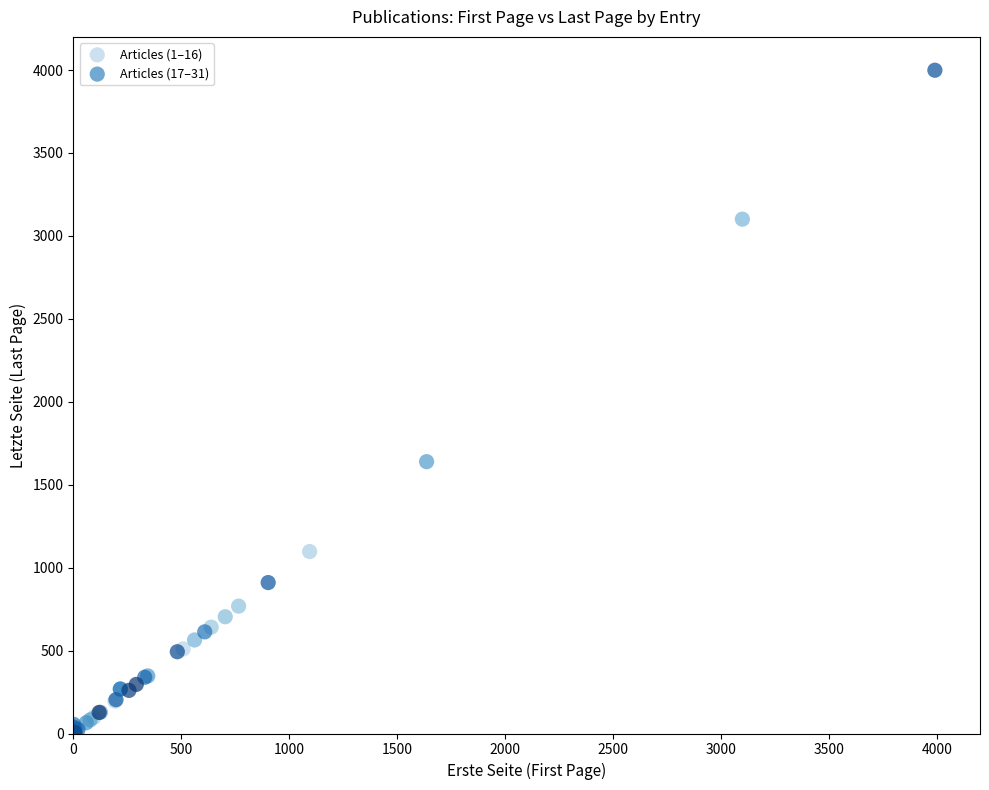

Which series has the widest spread of Y values?

Articles (17–31)